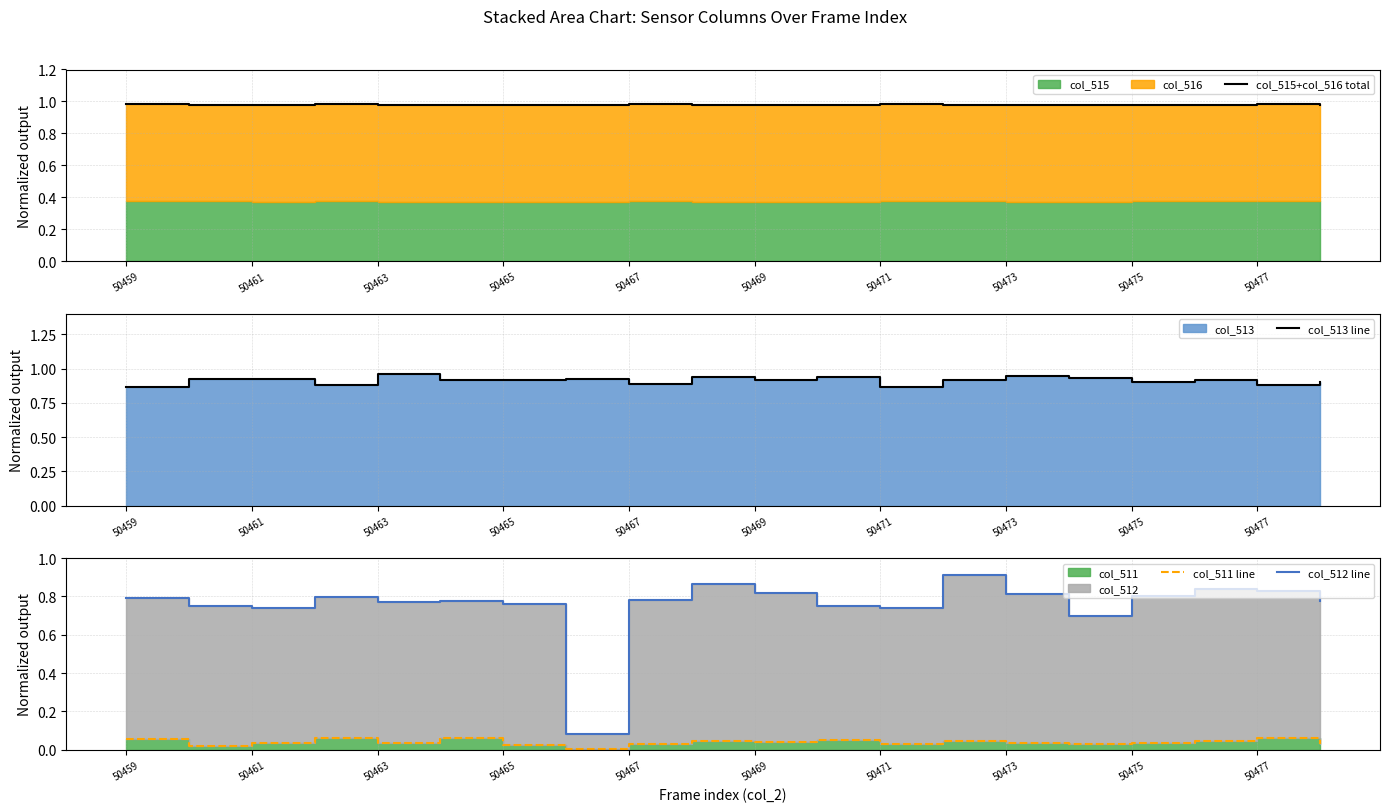

List the series in order of their peak value, highest first.

col_515+col_516 total, col_513 line, col_512 line, col_511 line